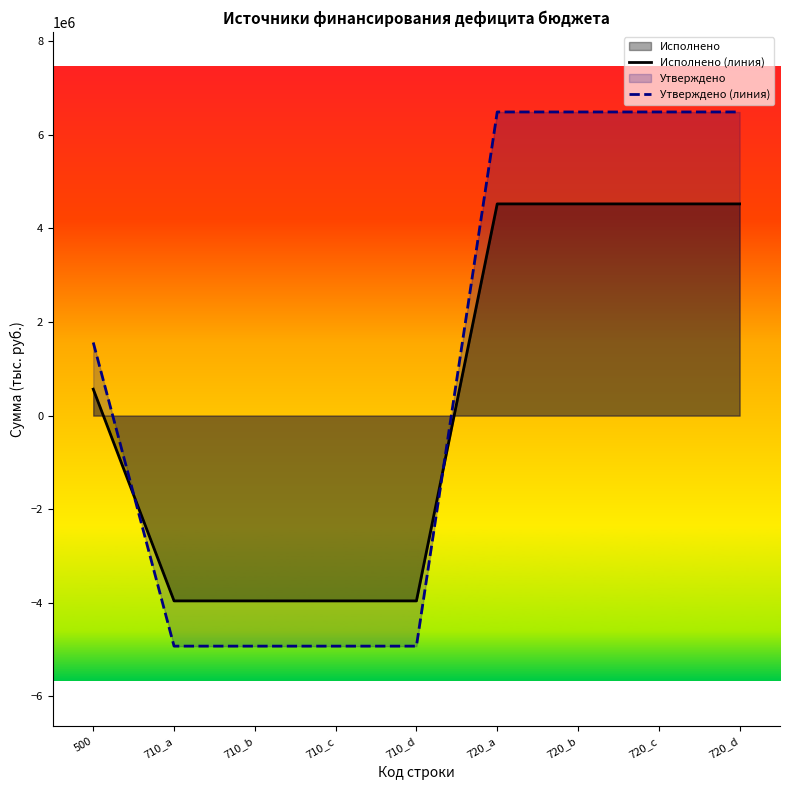

Reading left to right, list all the values displayed in this chart.

Исполнено (линия): 564884.1	-3961000.2	-3961000.2	-3961000.2	-3961000.2	4525884.3	4525884.3	4525884.3	4525884.3
Утверждено (линия): 1562907.5	-4928092.0	-4928092.0	-4928092.0	-4928092.0	6490999.5	6490999.5	6490999.5	6490999.5